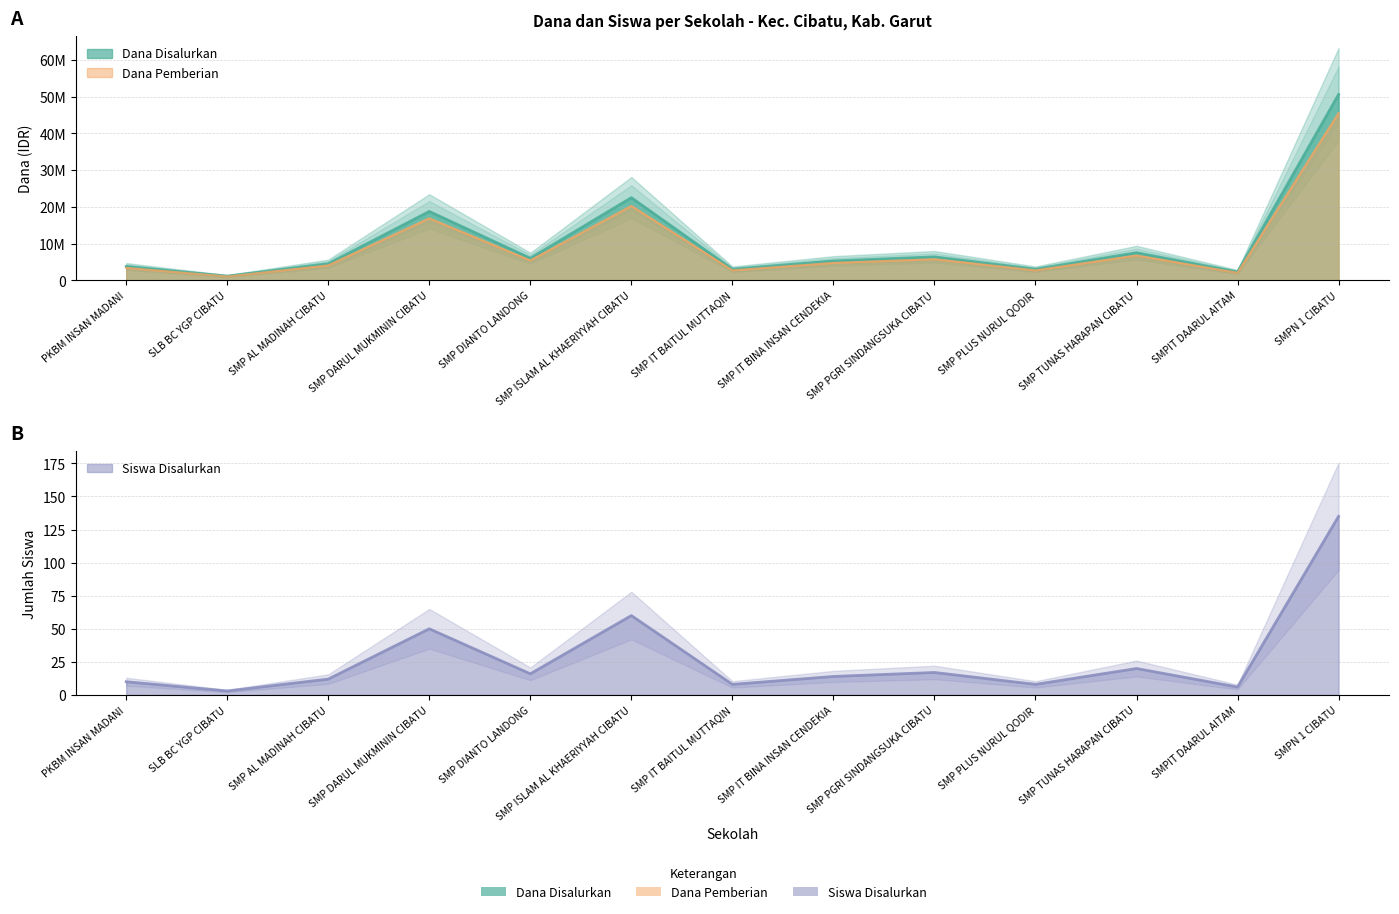

Between SMP ISLAM AL KHAERIYYAH CIBATU and SMP IT BAITUL MUTTAQIN, which series saw the biggest shift?

Dana Pemberian